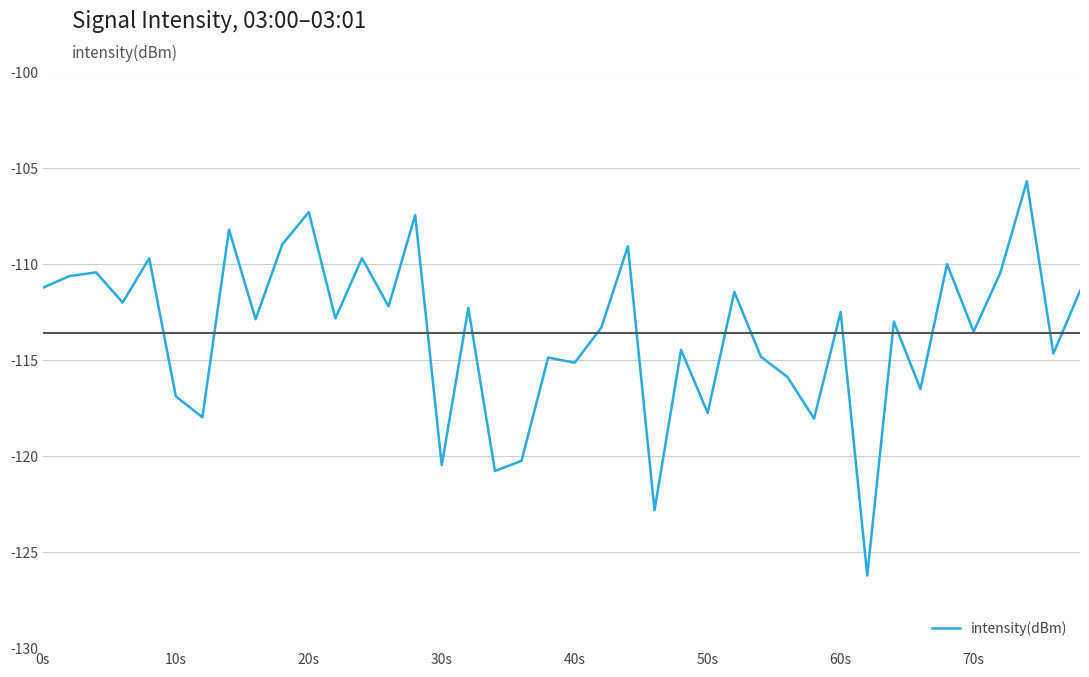

What is the smallest value displayed?

-126.2